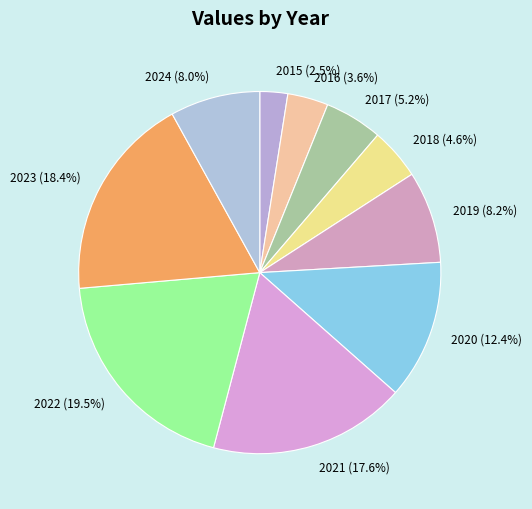

The 2024 slice represents 8% of the pie. True or false?

True